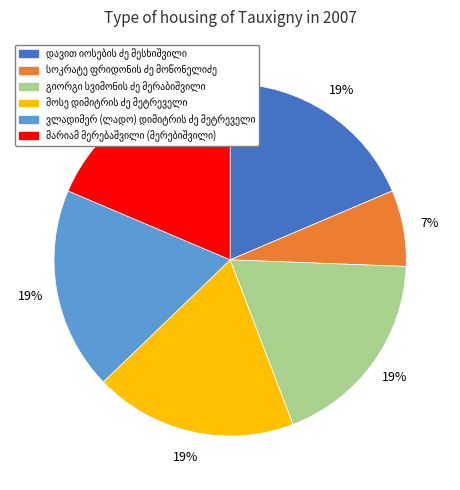

Is there any slice that represents more than half of the pie?

No